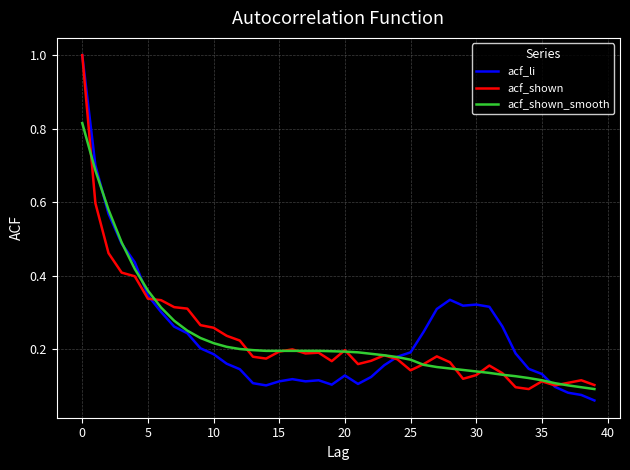

What is the maximum value for acf_li?

1.0